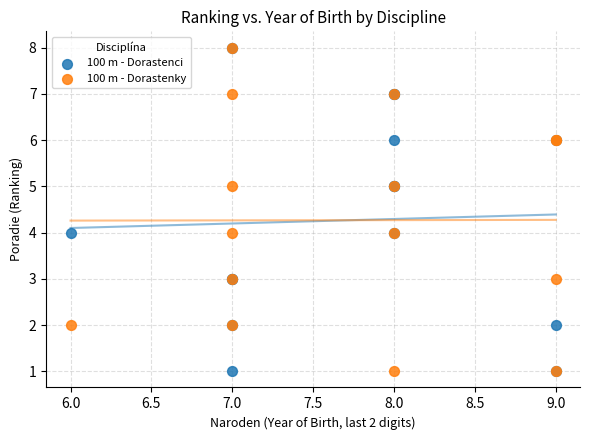

What are all the series names shown in the legend?

100 m - Dorastenci, 100 m - Dorastenky